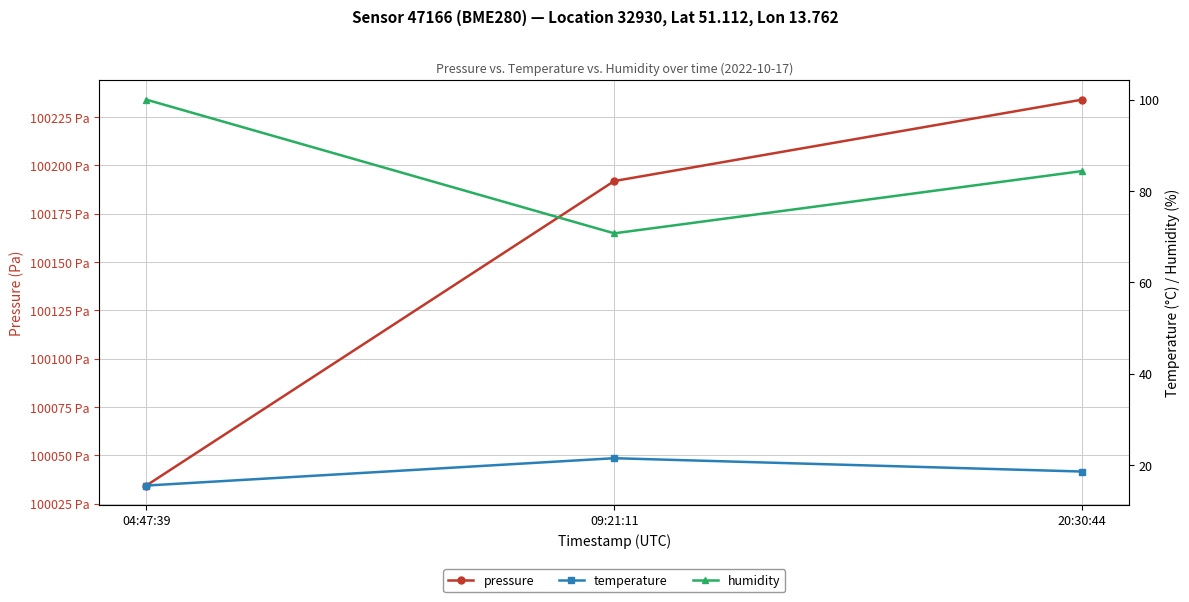

What is the label of the 3rd point from the left?

20:30:44